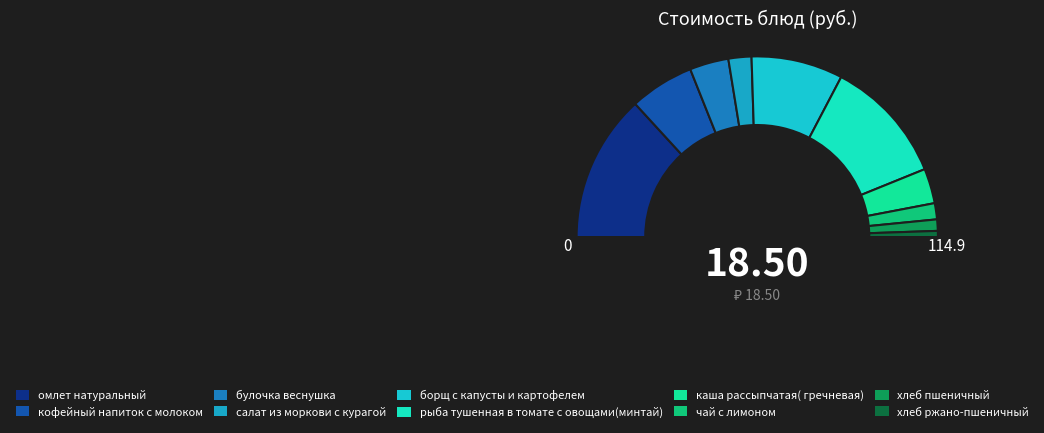

Which slice is the largest?

омлет натуральный